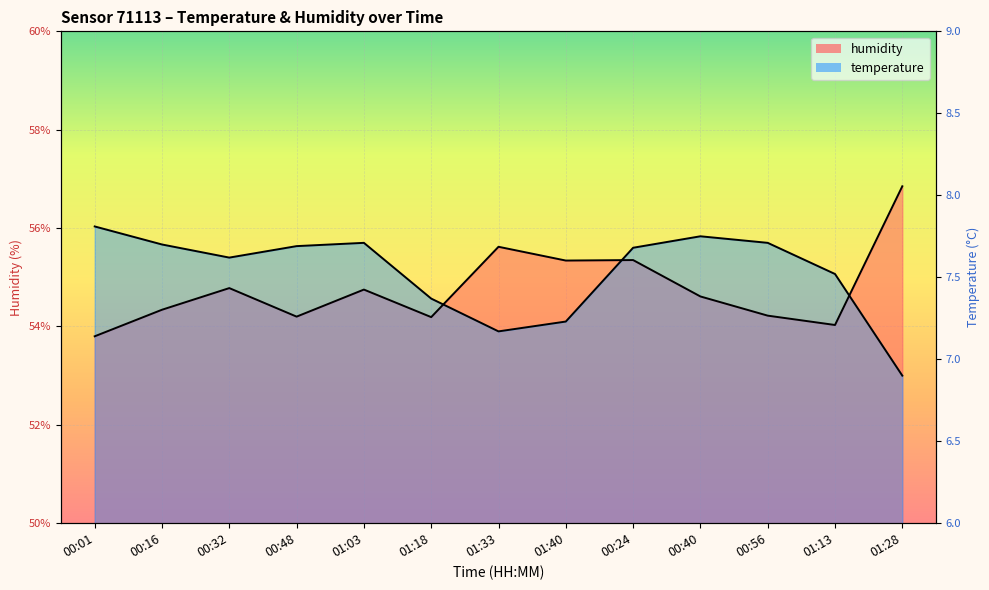

Which category has the lowest value across all series?

01:28